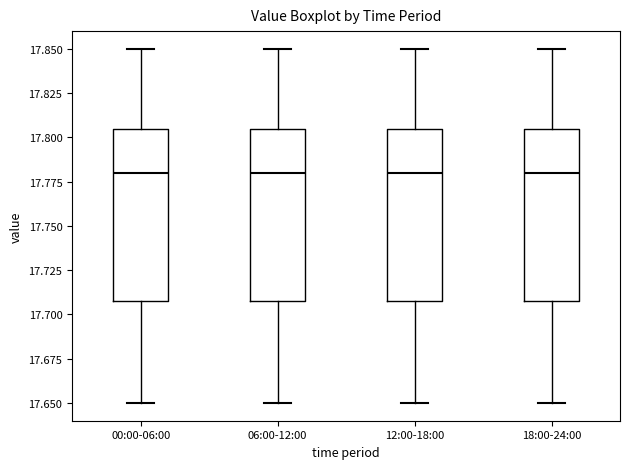

Reading left to right, read every box against the y-axis: the position of its median line, the range the box covers, and the ends of its whiskers. The values are not printed on the chart, so give them approximately, as read against the axis.

00:00-06:00: median 17.780, box 17.710 to 17.805, whiskers 17.650 to 17.850
06:00-12:00: median 17.780, box 17.710 to 17.805, whiskers 17.650 to 17.850
12:00-18:00: median 17.780, box 17.710 to 17.805, whiskers 17.650 to 17.850
18:00-24:00: median 17.780, box 17.710 to 17.805, whiskers 17.650 to 17.850